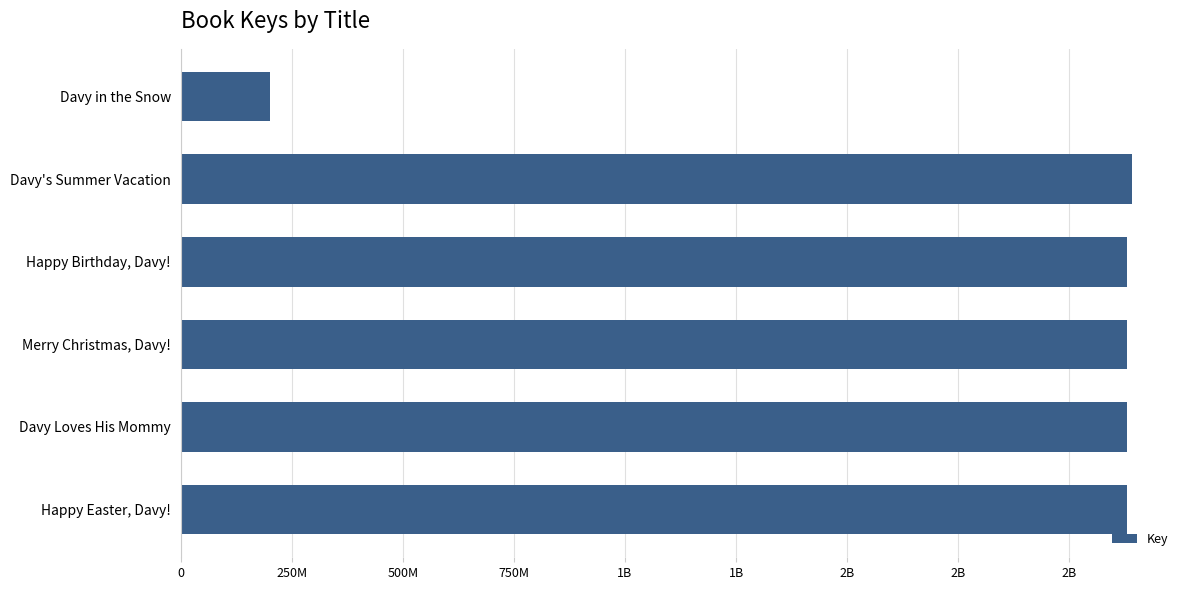

What is the greatest value displayed?

2141966541